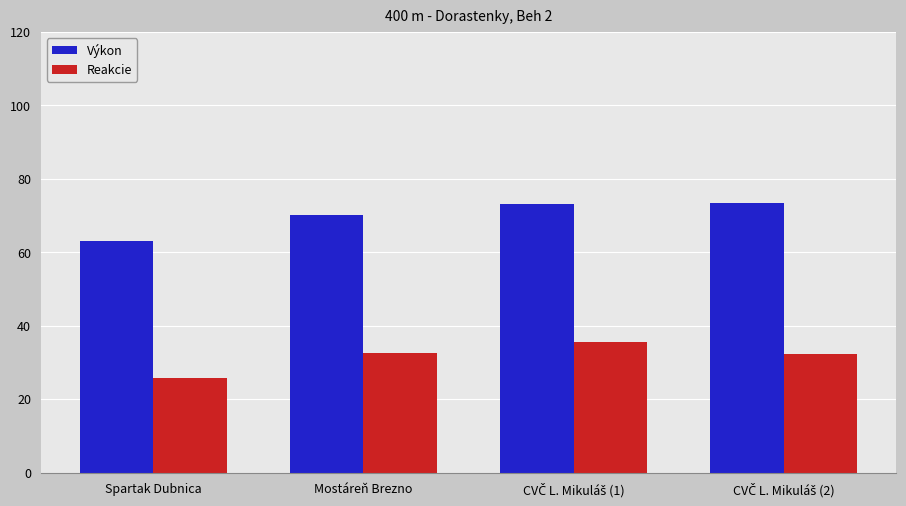

What is the difference between the maximum and minimum values in the Výkon series?

10.4